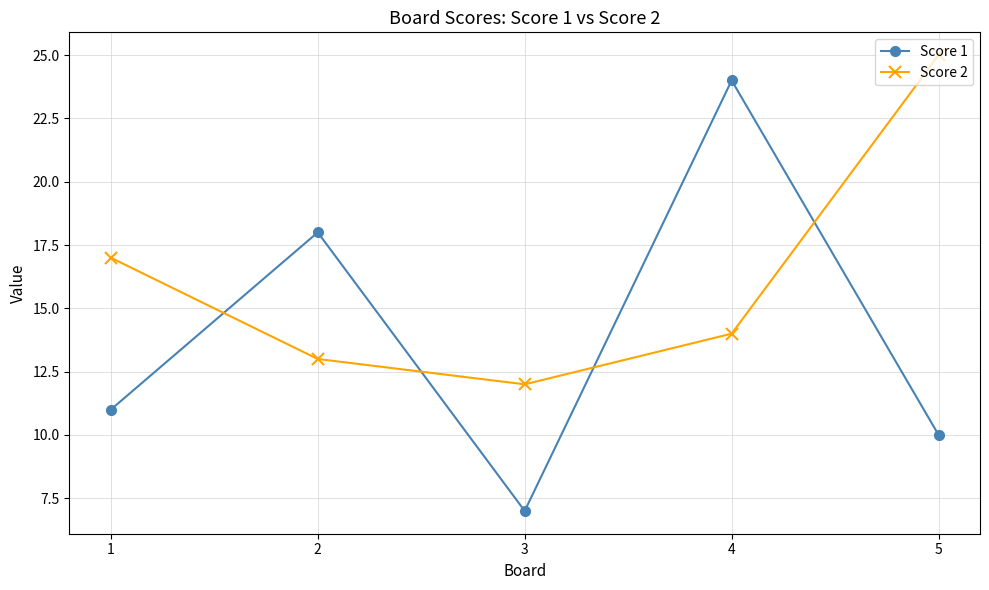

How many data points in Score 1 are less than 11?

2